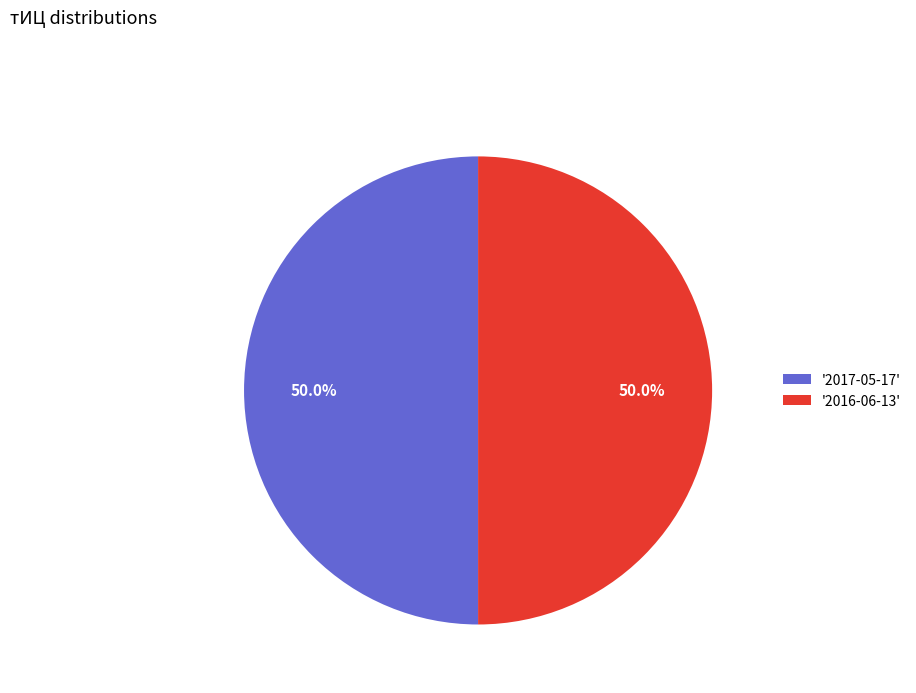

Approximately how many times larger is the value at '2017-05-17' compared to '2016-06-13'?

1.0